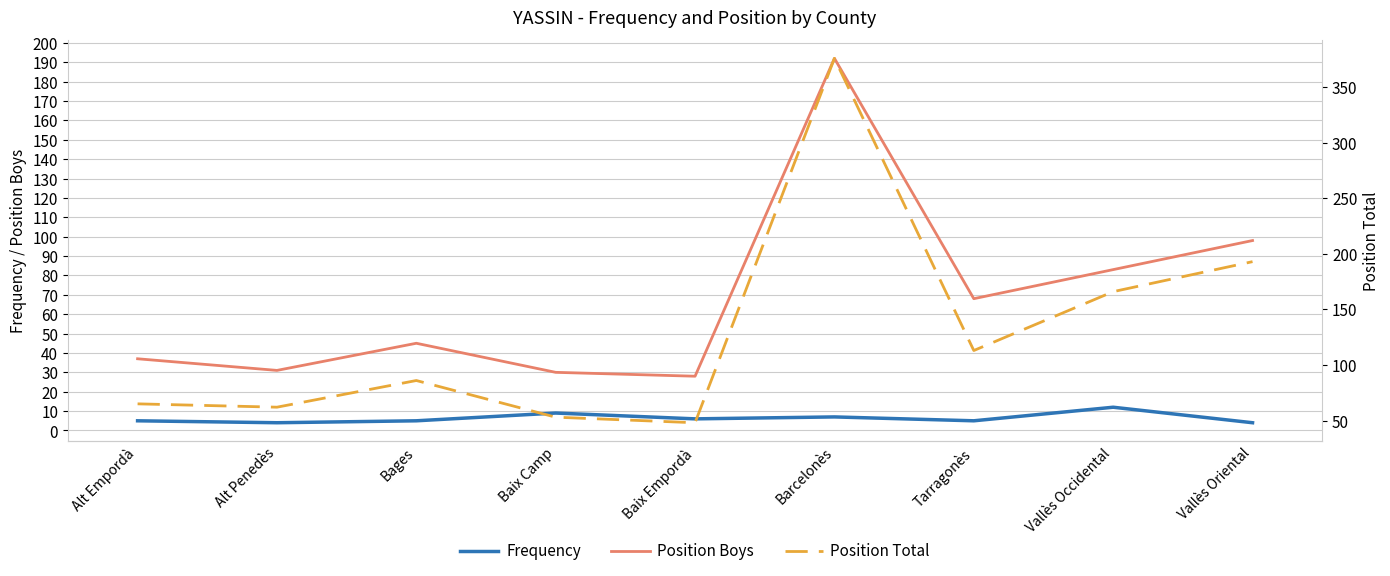

True or false: Position Boys and Position Total cross at least once.

False